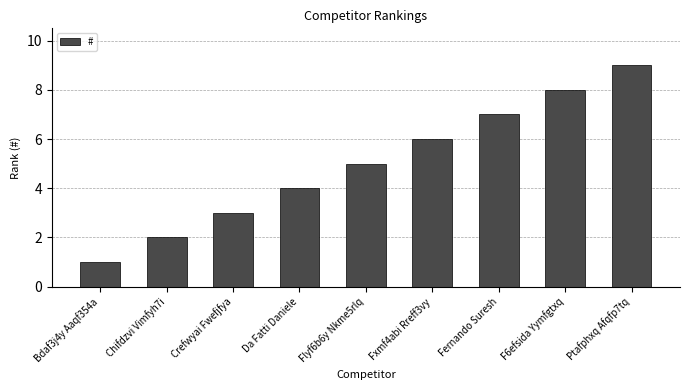

List the labels in order of value, largest first.

Ptafphxq Afqfp7tq, F6efsida Yymfgtxq, Fernando Suresh, Fxmf4abi Rreff3vy, Flyf6b6y Nkme5rlq, Da Fatti Daniele, Crefwyai Fwefjfya, Chifdzvi Vimfyh7i, Bdaf3j4y Aaqf354a